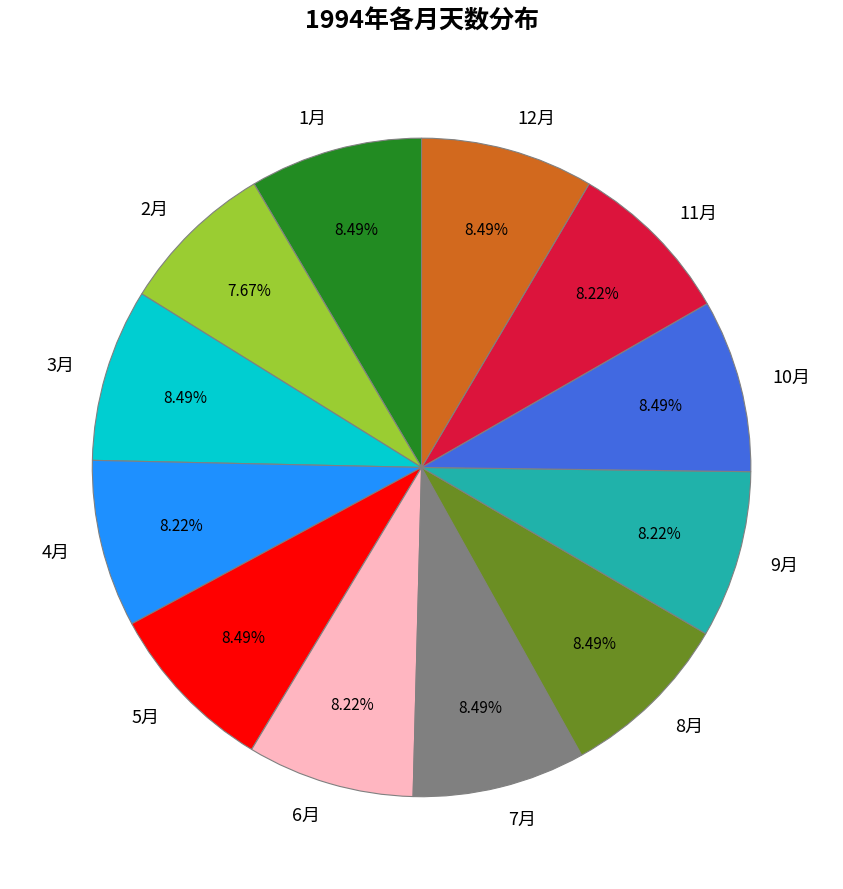

Is it true that 7月 is 20% of the pie?

False